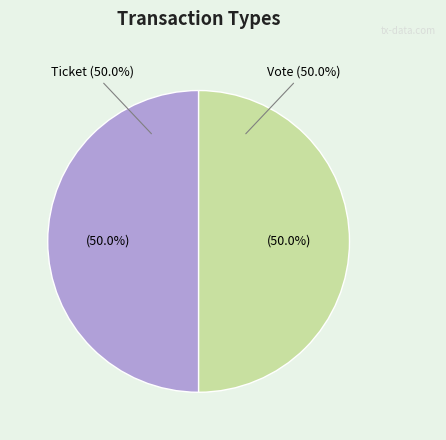

What is the largest slice in the pie chart?

Vote